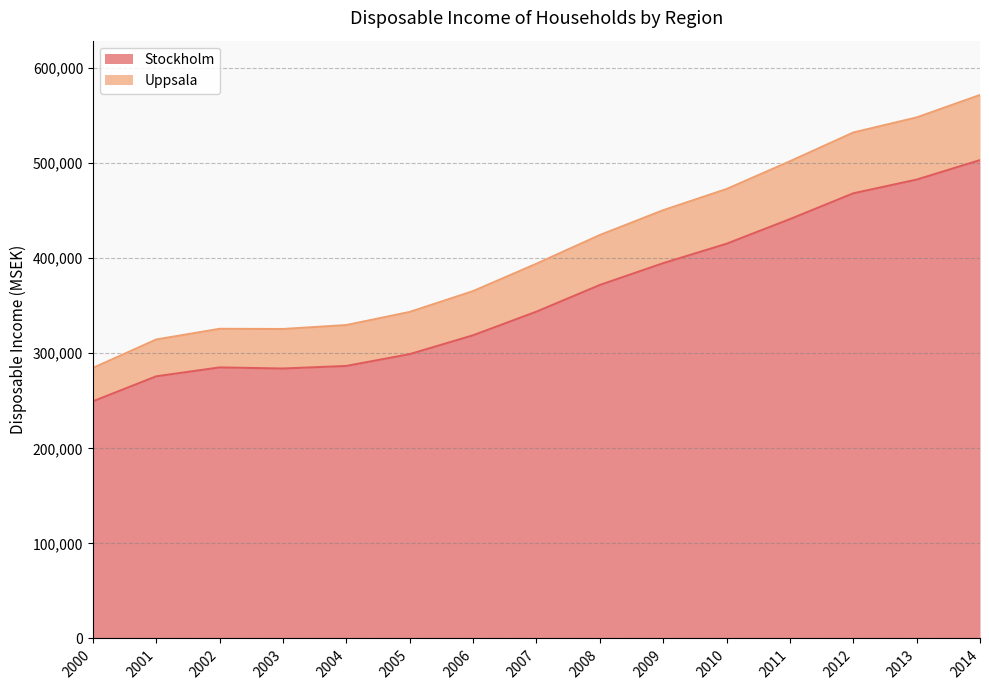

What are all the series names shown in the legend?

Stockholm, Uppsala